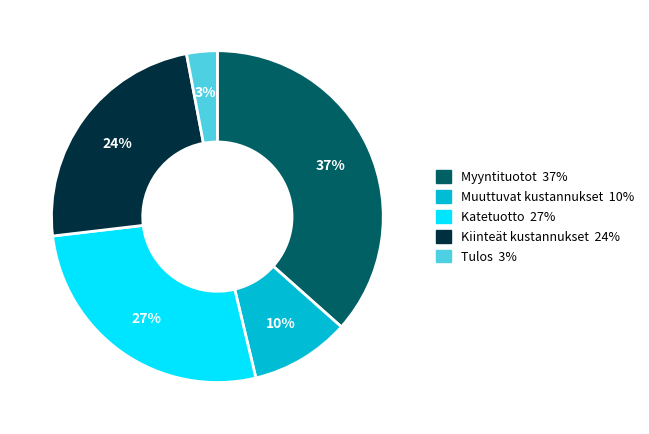

Count the number of slices in the pie.

5